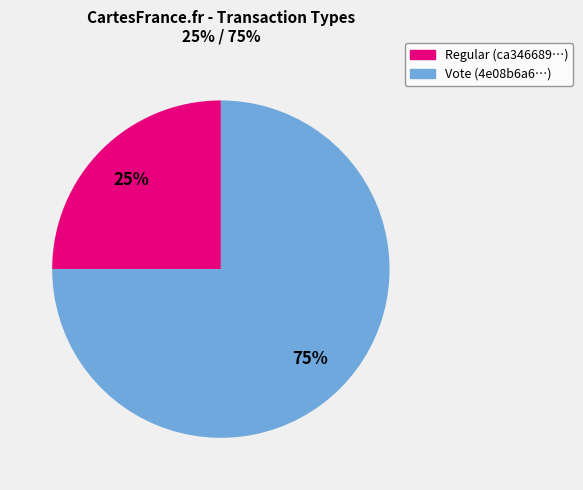

Do Regular and Vote together represent more than half of the pie?

Yes